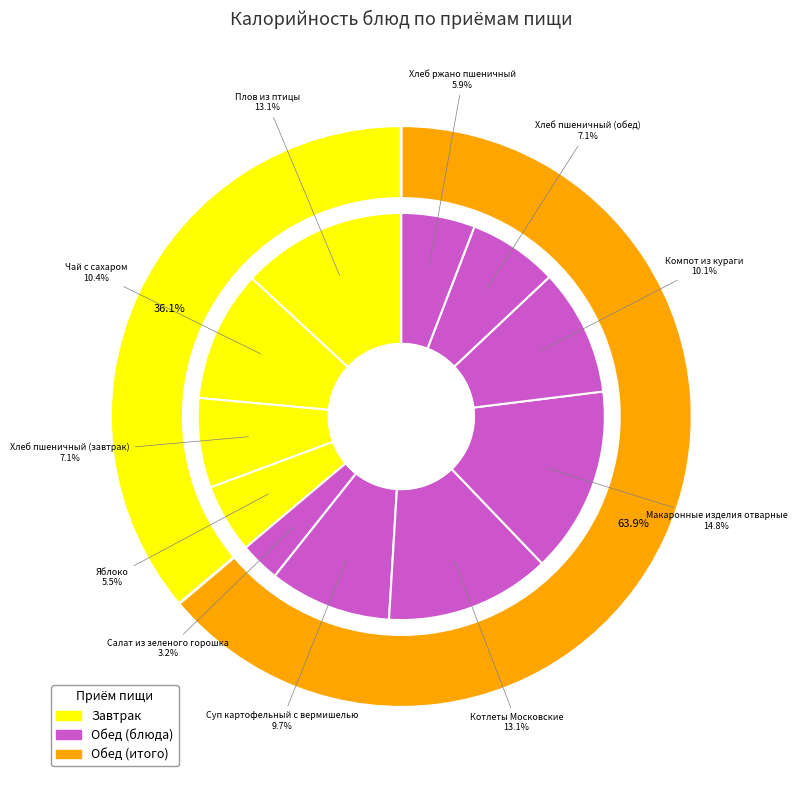

To the nearest percent, what is the average slice percentage?

9%